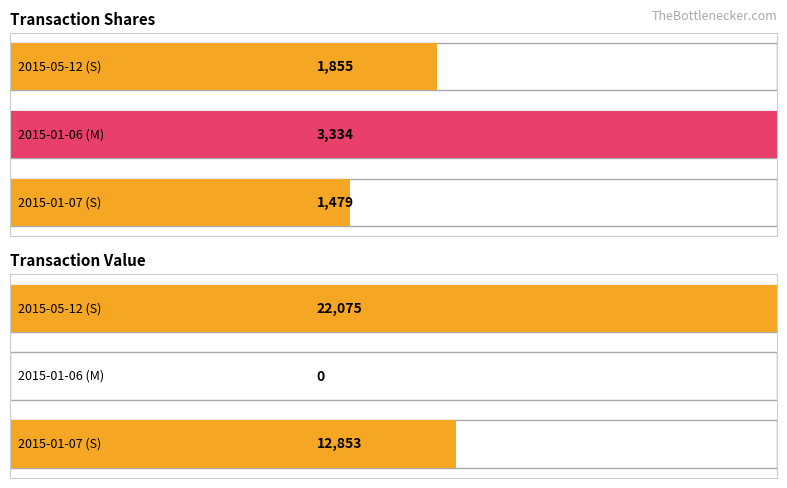

What is the sum of the transactionShares values at 2015-05-12 (S) and 2015-01-06 (M)?

5189.0